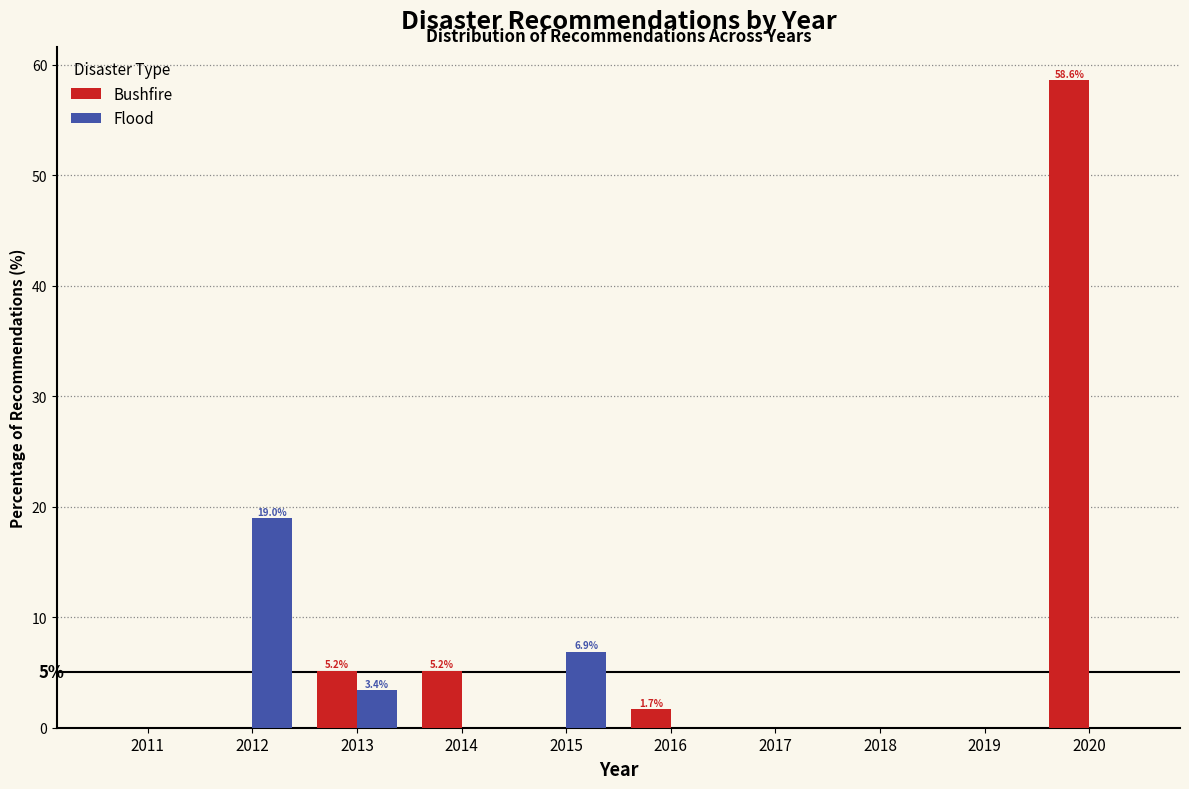

Reading left to right, what are all the values shown in this chart?

Bushfire: 2011=0.0	2012=0.0	2013=5.2	2014=5.2	2015=0.0	2016=1.7	2017=0.0	2018=0.0	2019=0.0	2020=58.6
Flood: 2011=0.0	2012=19.0	2013=3.4	2014=0.0	2015=6.9	2016=0.0	2017=0.0	2018=0.0	2019=0.0	2020=0.0